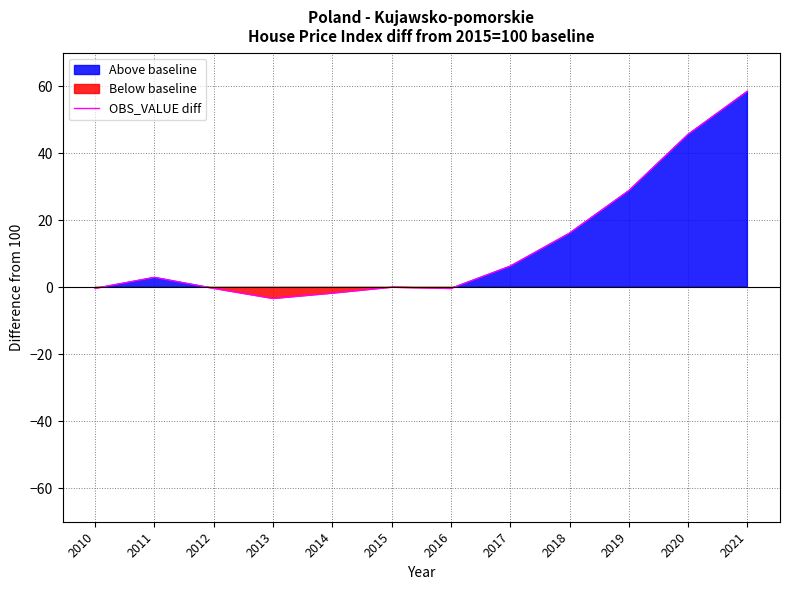

The value at 2019 is 28.8. True or false?

True